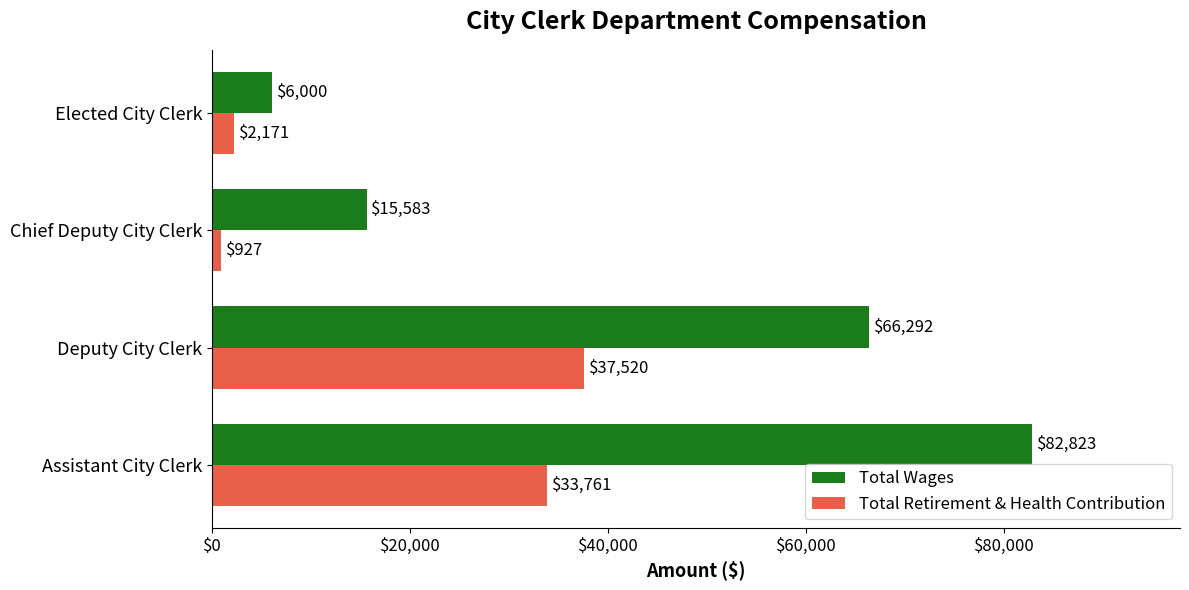

Which series has the largest range (max minus min)?

Total Wages